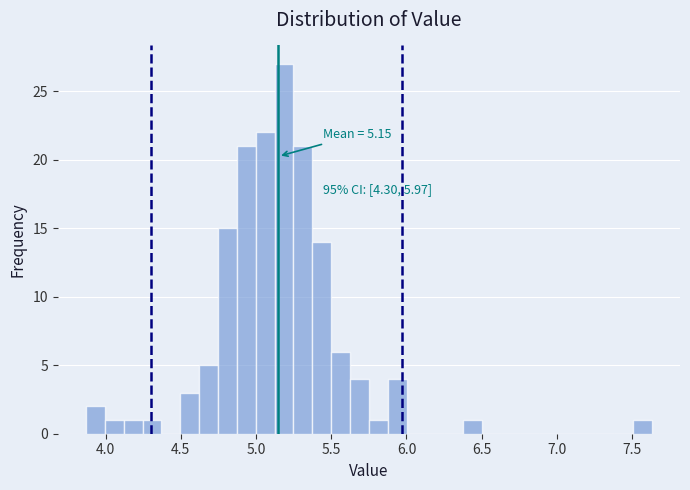

Around what value on the x-axis is the tallest bar? Give the approximate position of its centre, as read against the axis.

5.20